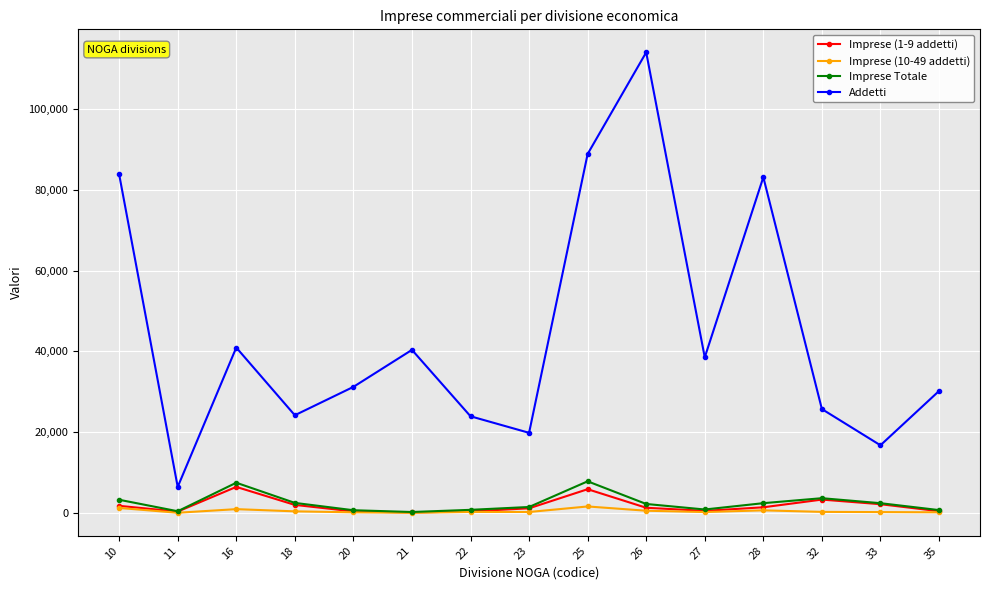

What is the difference between the maximum and minimum values in the Imprese (10-49 addetti) series?

1568